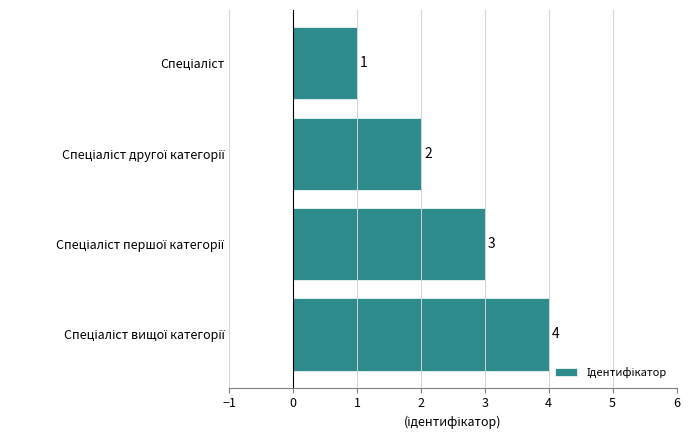

What is the value of the 4th bar from the top?

4